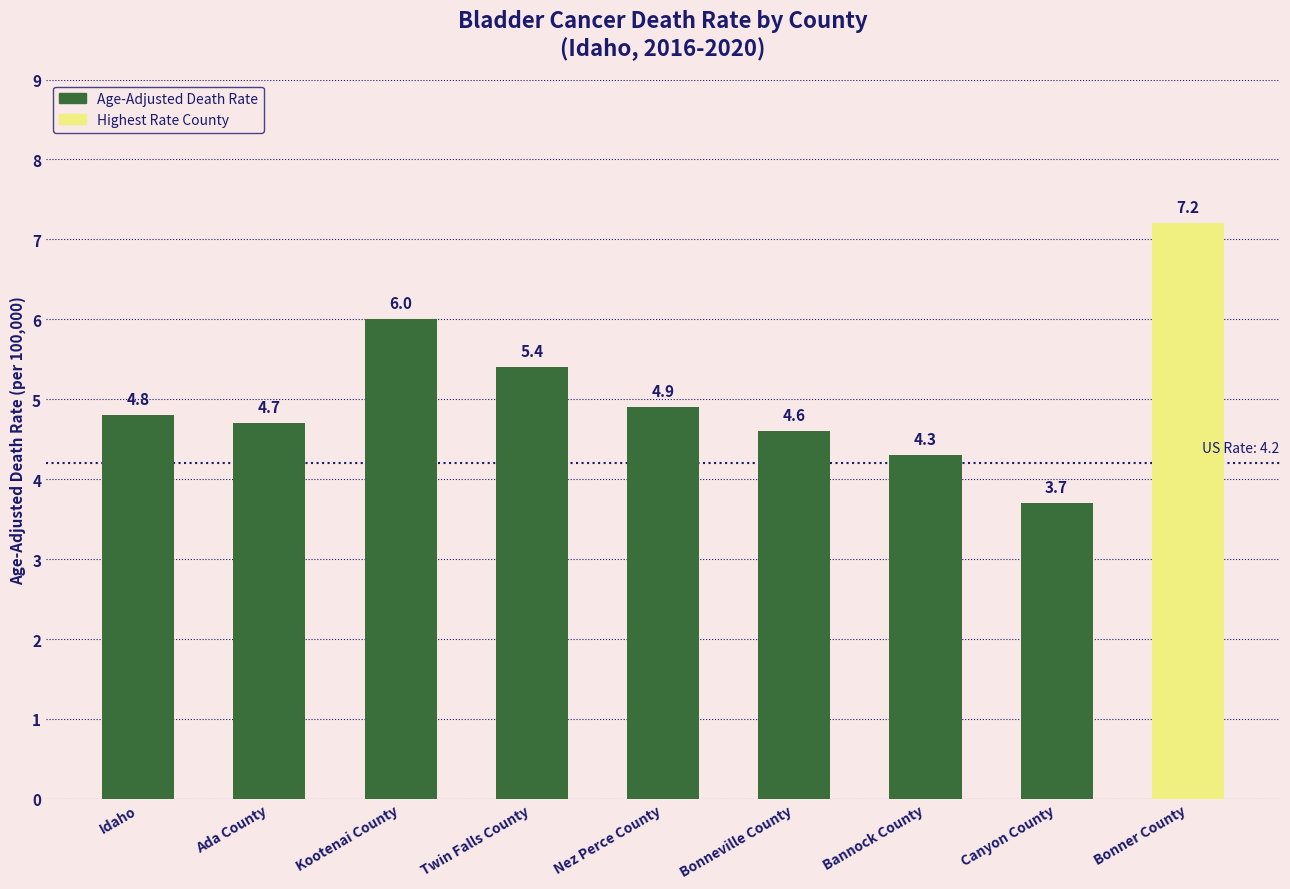

How many bars are there in total?

9